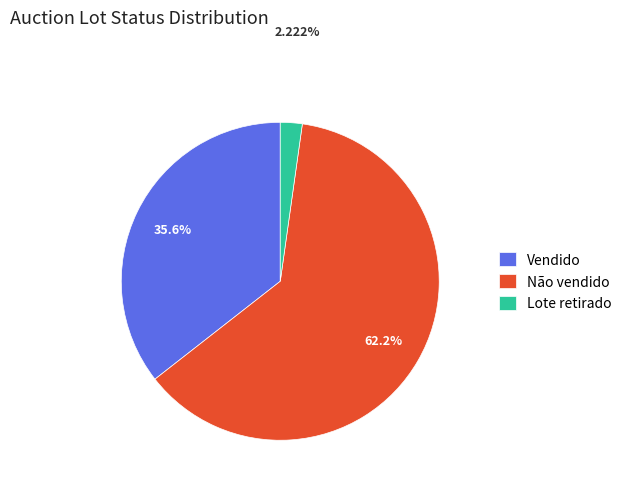

How many segments does this pie chart have?

3